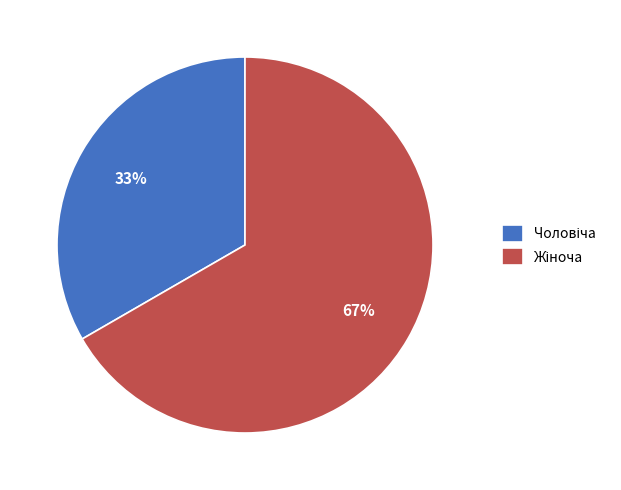

To the nearest percent, what is the average slice percentage?

50%